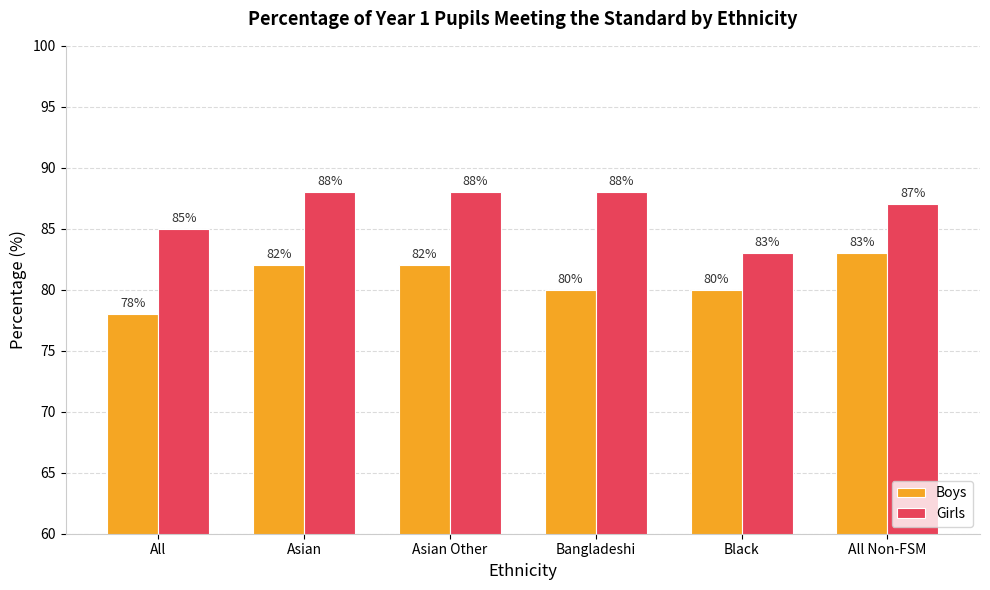

Is the value of Boys at All greater than the value of Girls at Asian?

No